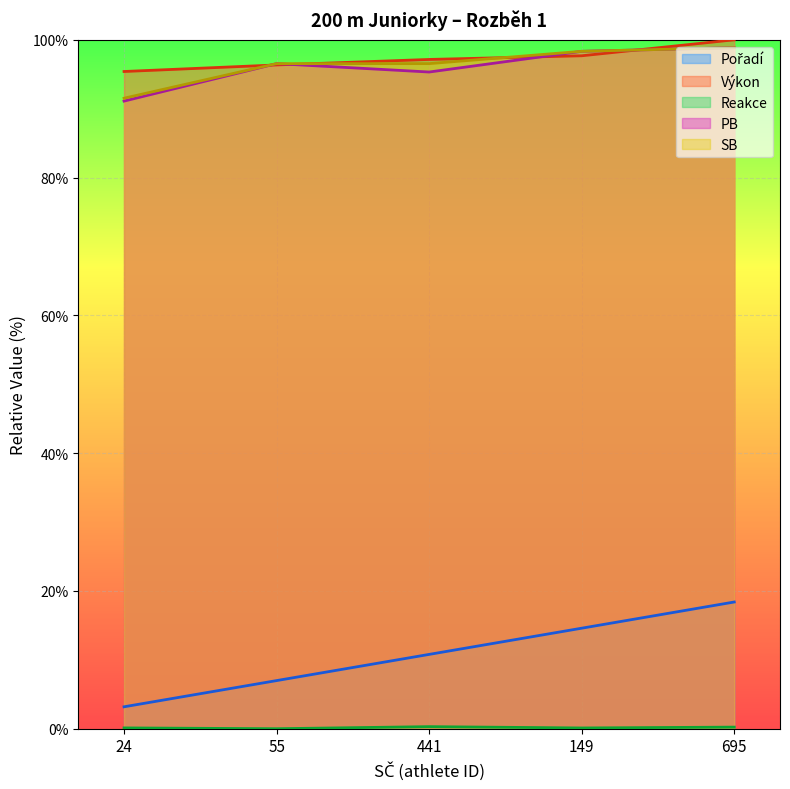

What is the greatest value displayed?

1.0